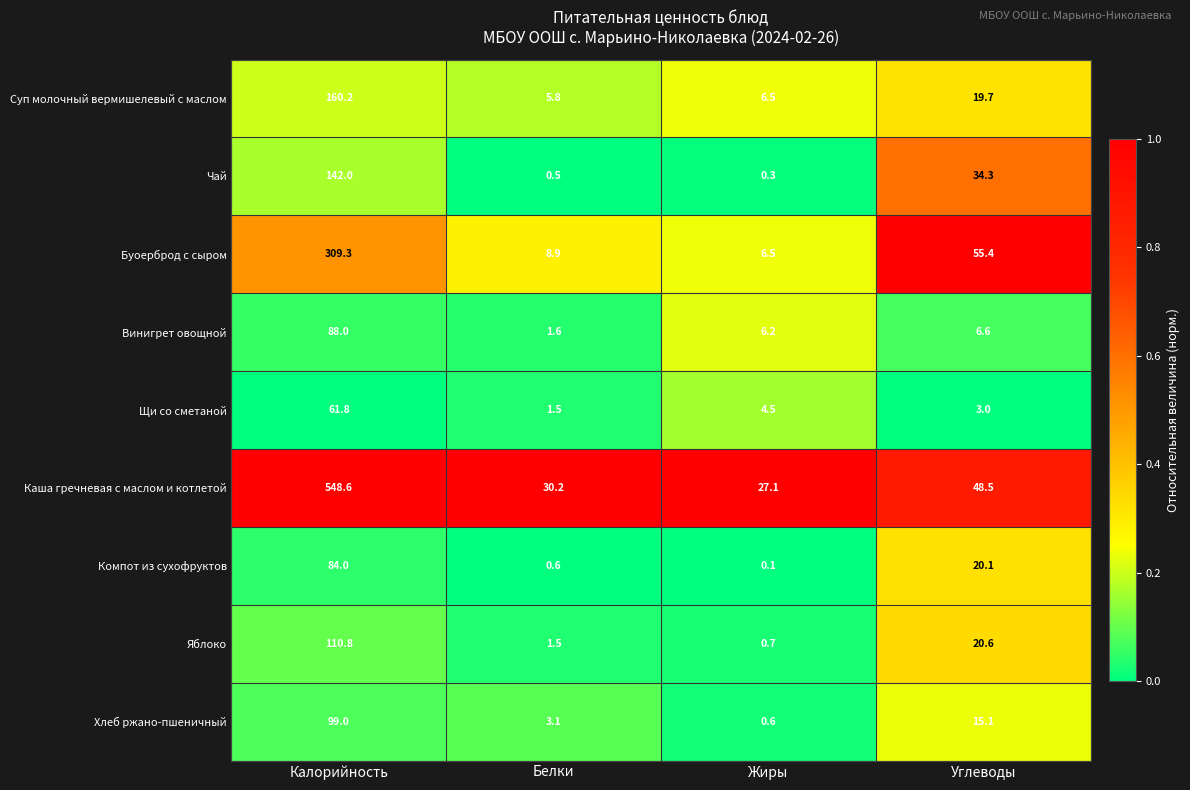

List the labels in order of Яблоко value, largest first.

Калорийность, Углеводы, Белки, Жиры